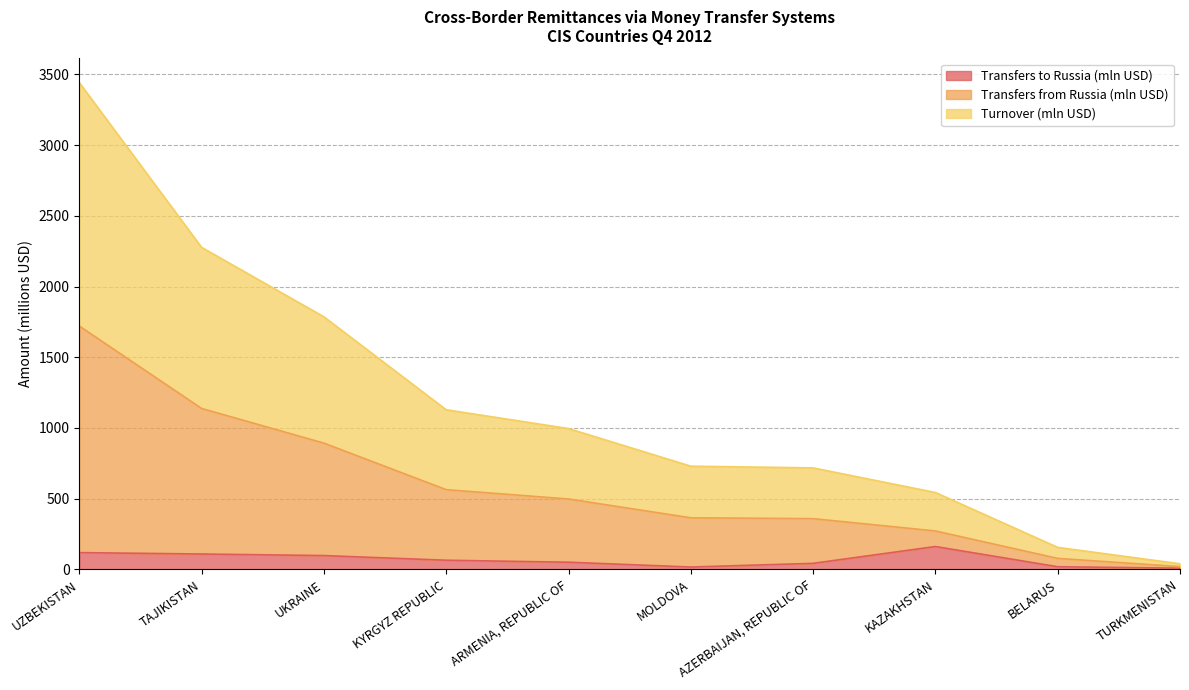

What is the sum of the Turnover (mln USD) values at UKRAINE and TAJIKISTAN?

4063